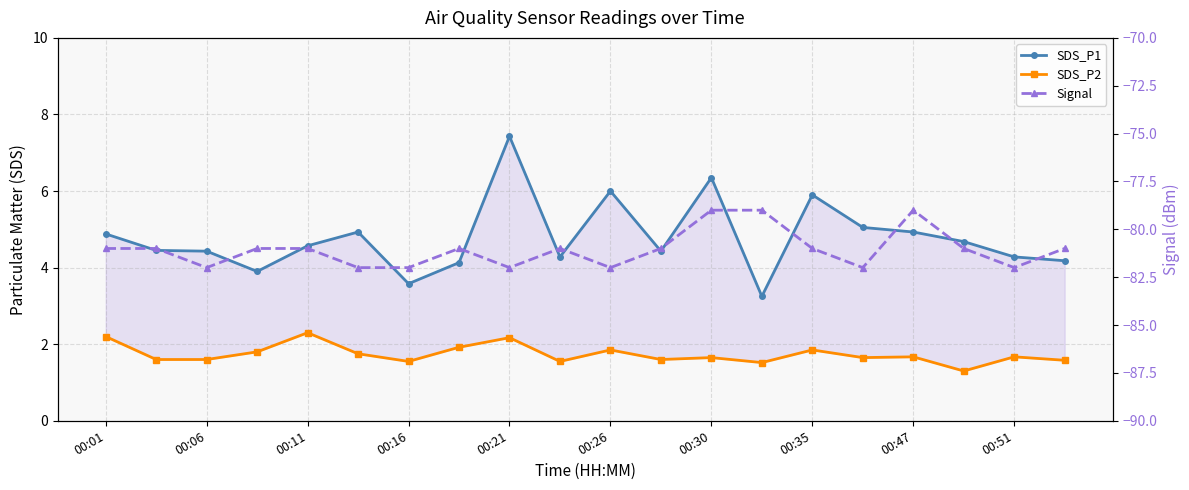

What is the total value across all series at 19?

-75.2